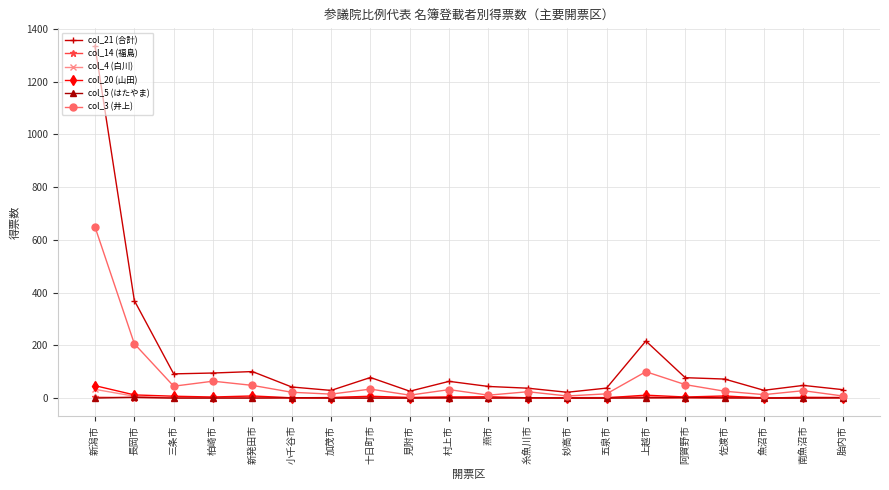

At how many categories does at least one series exceed 934?

1